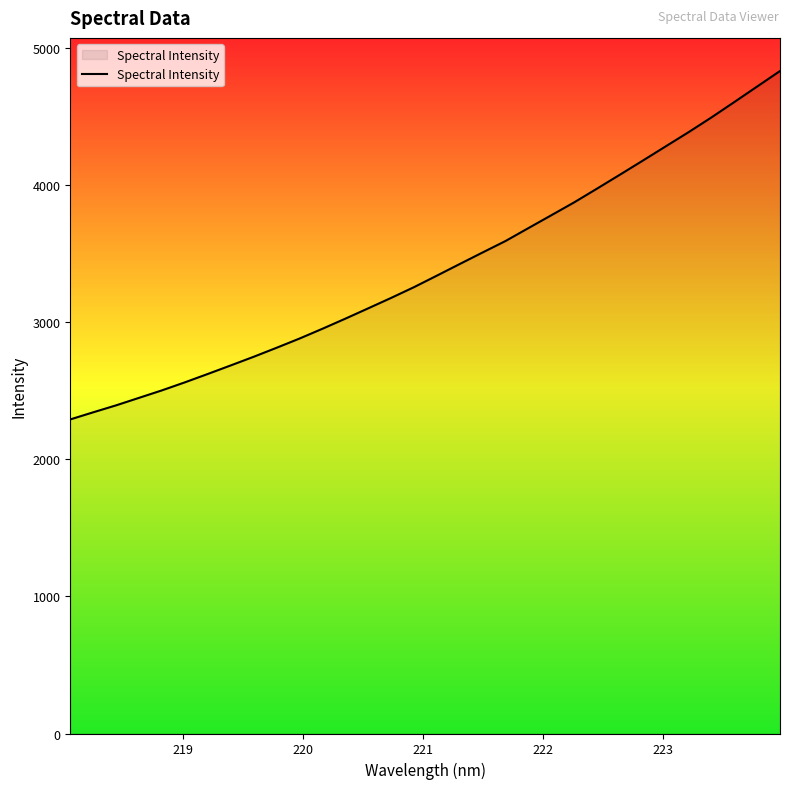

What is the maximum value shown in the chart?

4829.9